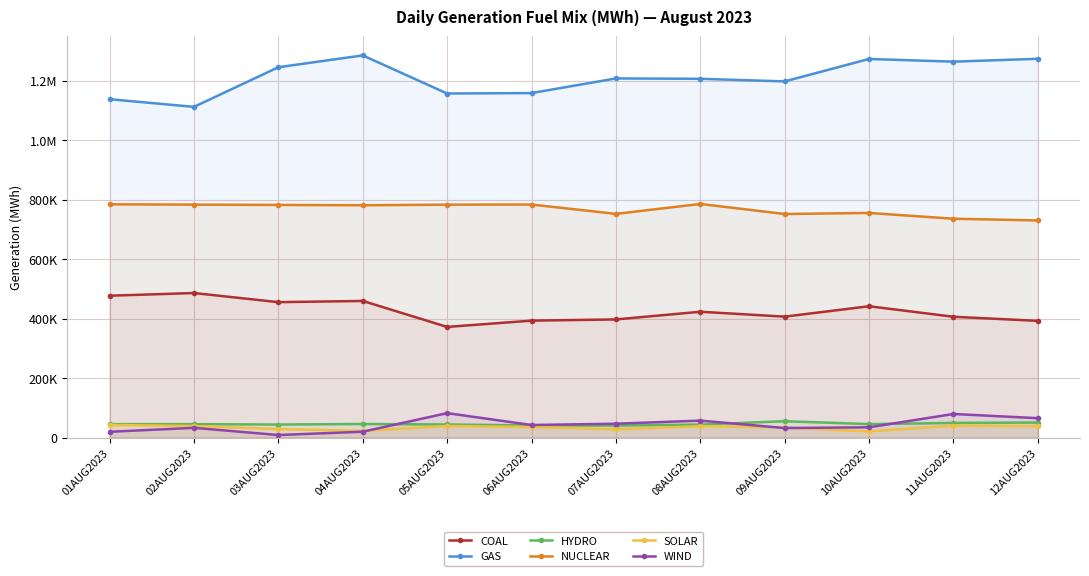

At which label does GAS reach its minimum?

02AUG2023